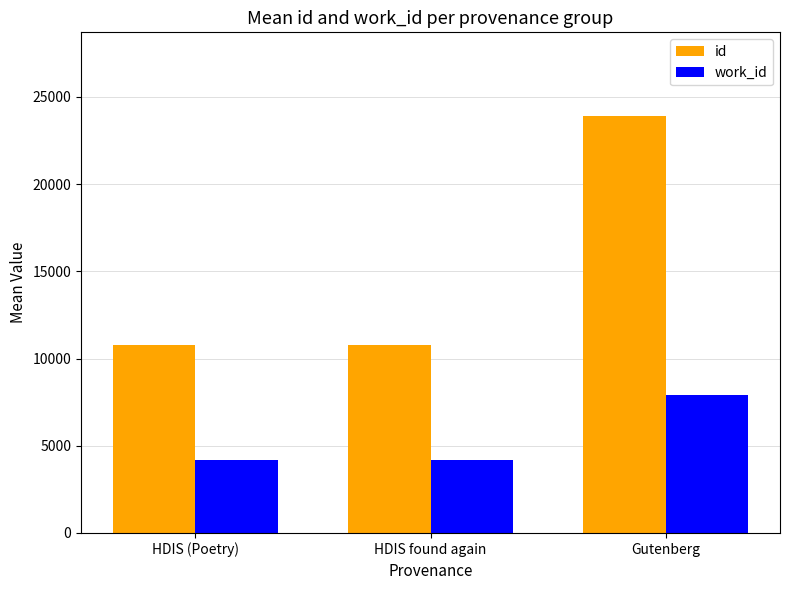

What are all the series names shown in the legend?

id, work_id